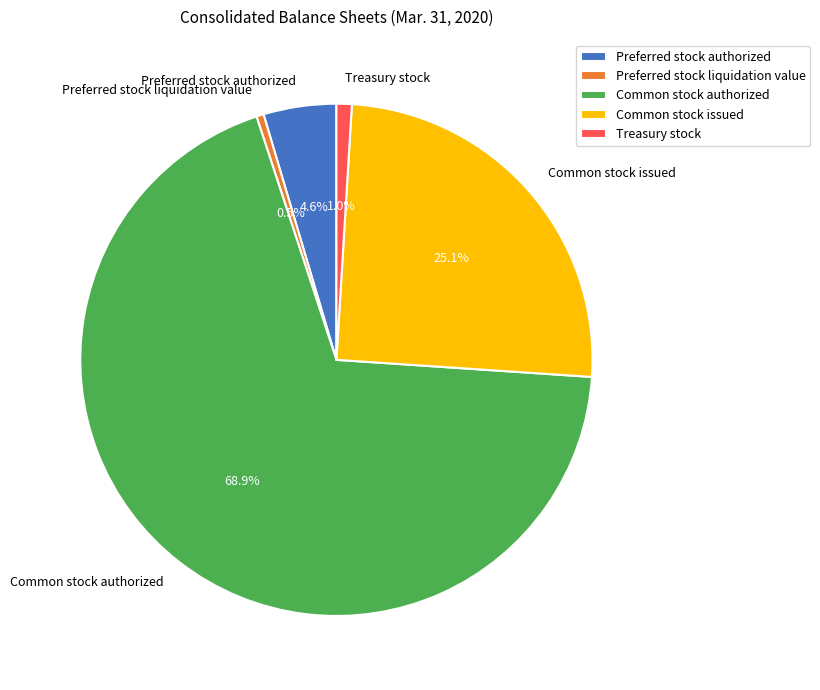

Approximately how many times larger is the value at Preferred stock liquidation value compared to Treasury stock?

0.5